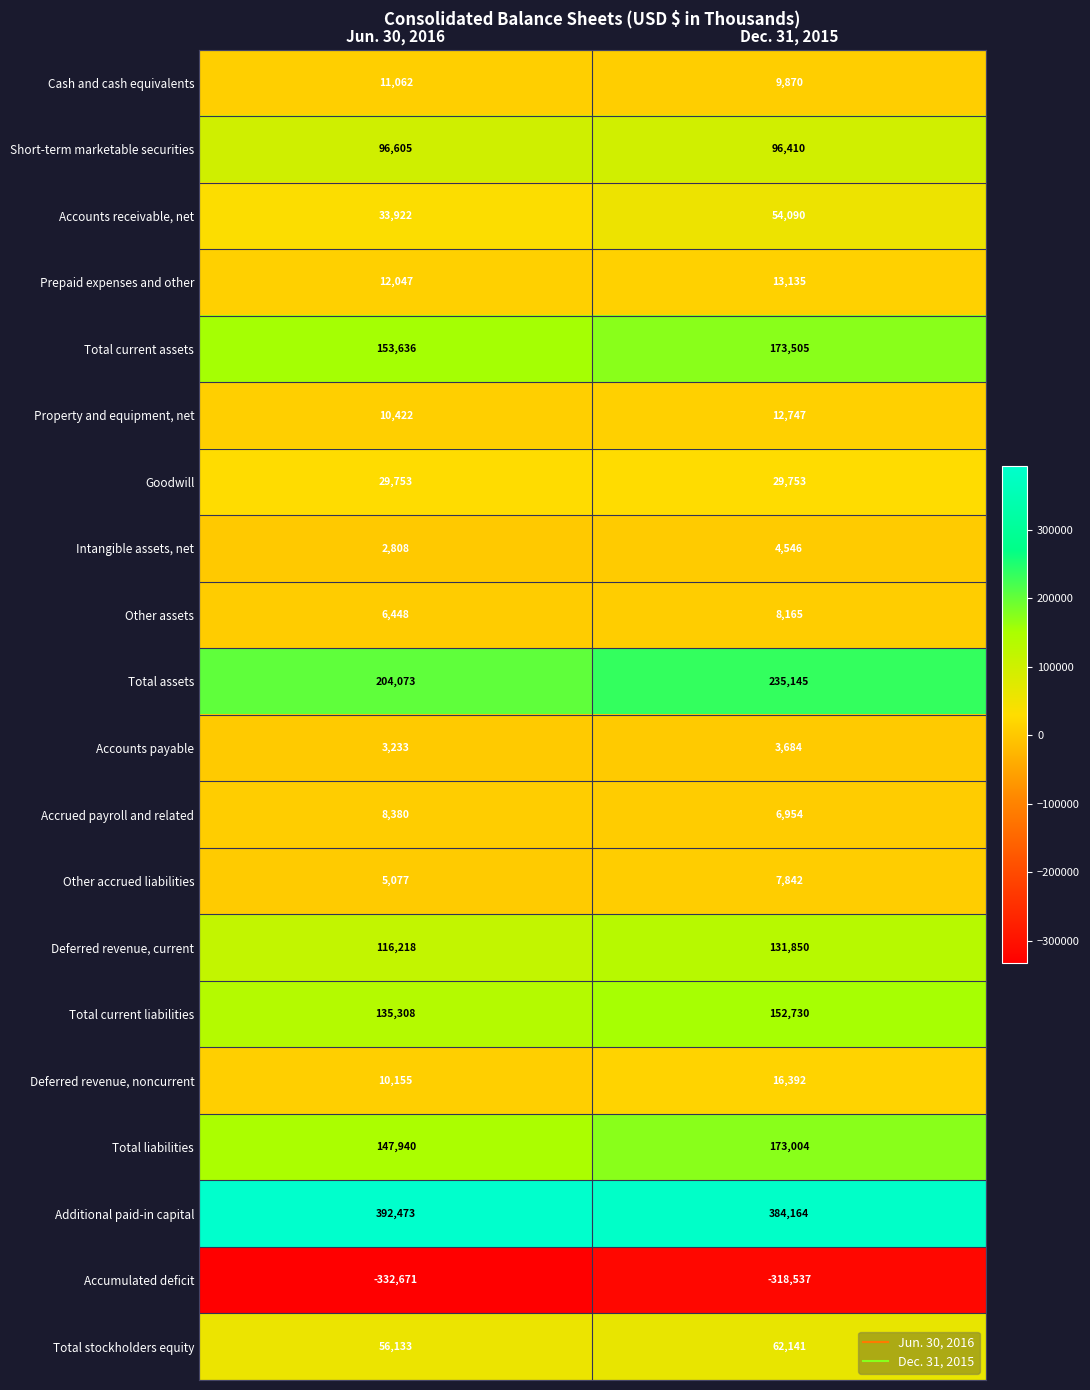

True or false: Total current liabilities has a value of 152730 at Dec. 31, 2015.

True